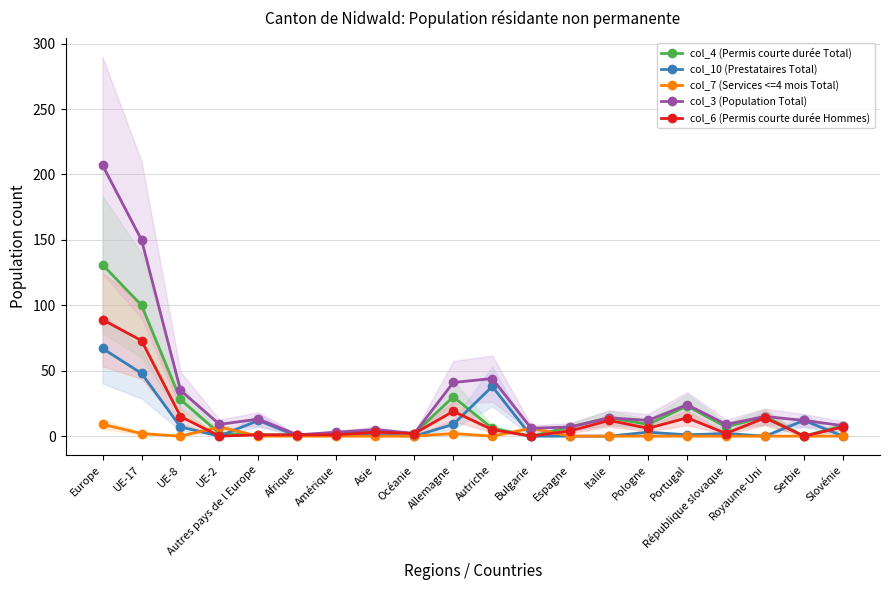

List the labels in order of col_6 (Permis courte durée Hommes) value, largest first.

Europe, UE-17, Allemagne, UE-8, Portugal, Royaume-Uni, Italie, Slovénie, Pologne, Autriche, Espagne, Asie, Océanie, République slovaque, Autres pays de l Europe, Afrique, Amérique, UE-2, Bulgarie, Serbie